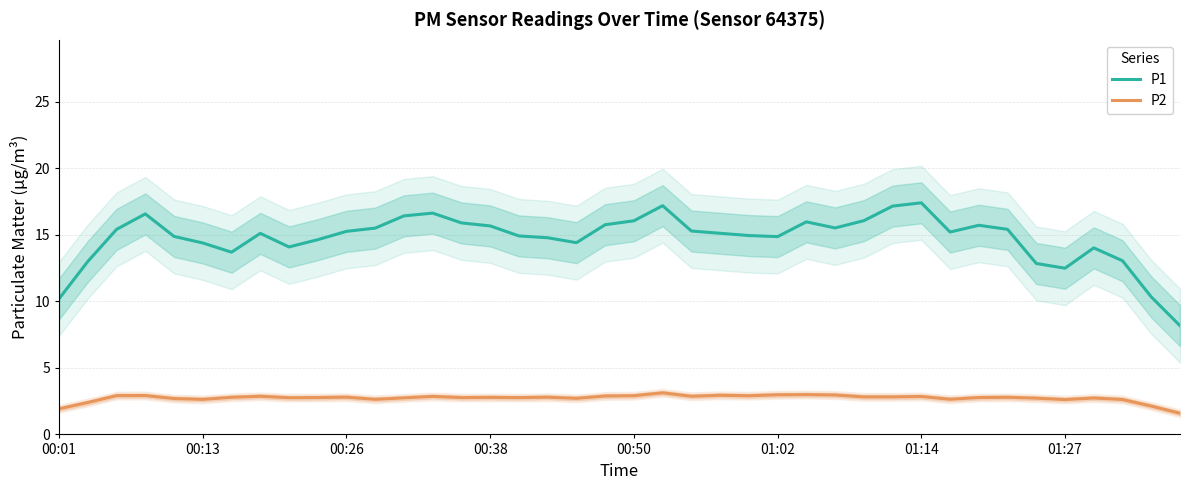

True or false: P1 has more than 2 points higher than both neighbors.

True